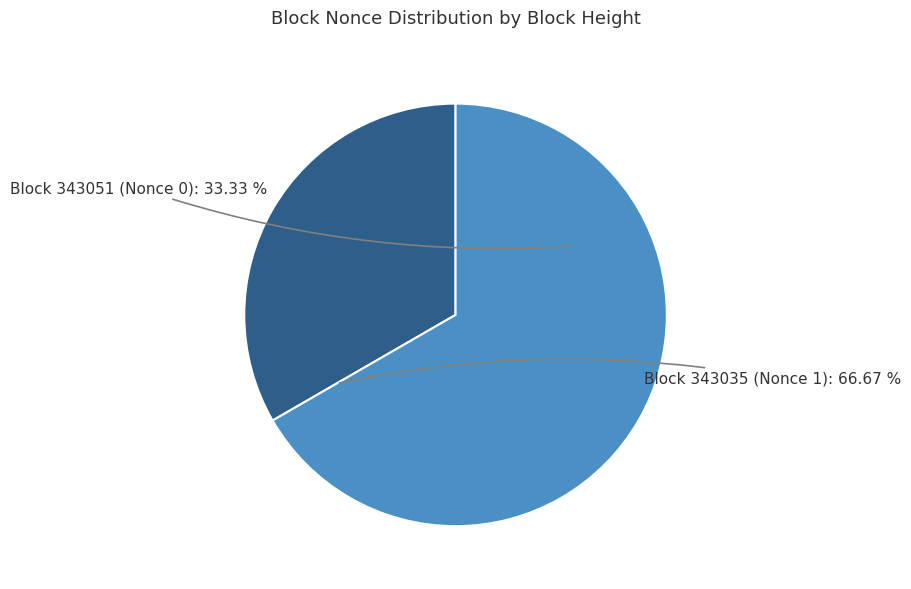

Do 343051 and 343035 together represent more than half of the pie?

Yes